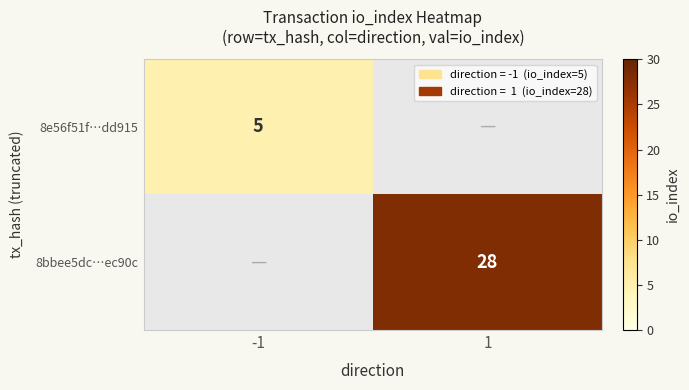

Is the value of 8bbee5dc…ec90c at 1 greater than the value of 8e56f51f…dd915 at -1?

Yes